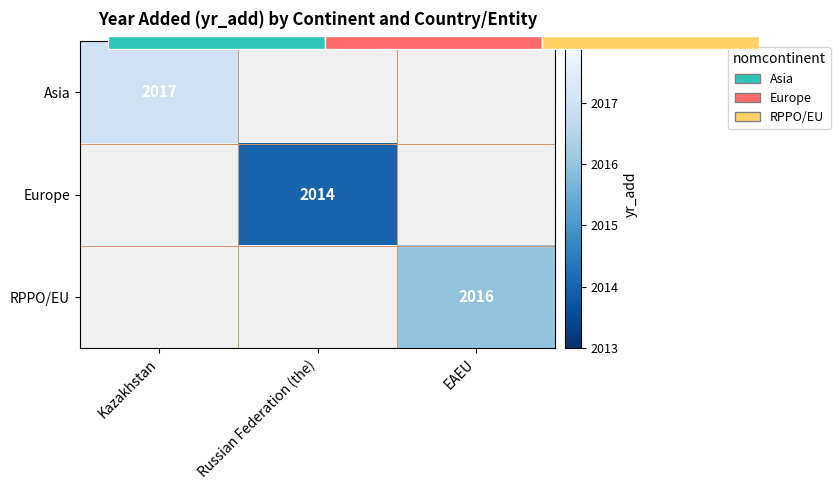

How many series are shown in this chart?

3